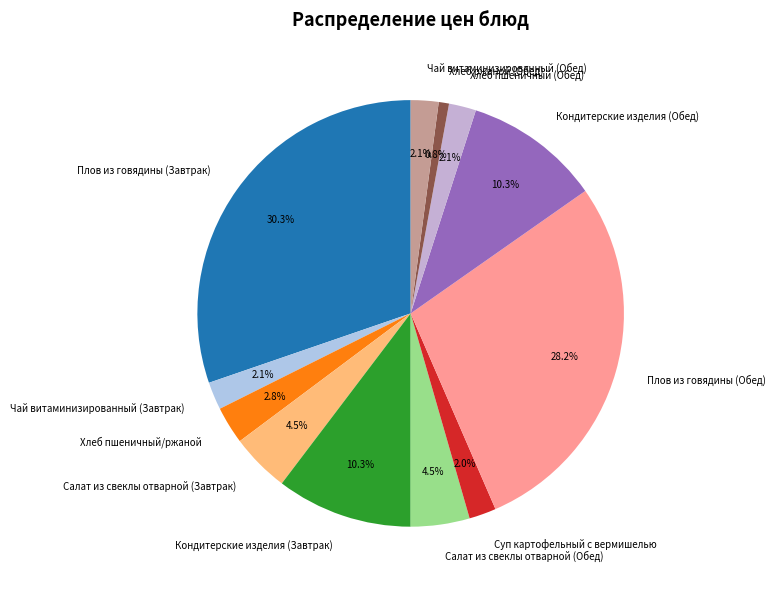

True or false: Плов из говядины (Обед) accounts for 28% of the total.

True